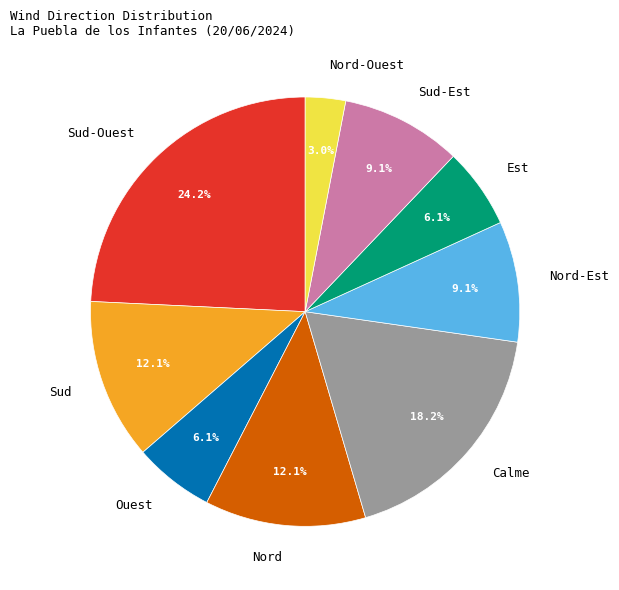

Is there any slice that represents more than half of the pie?

No